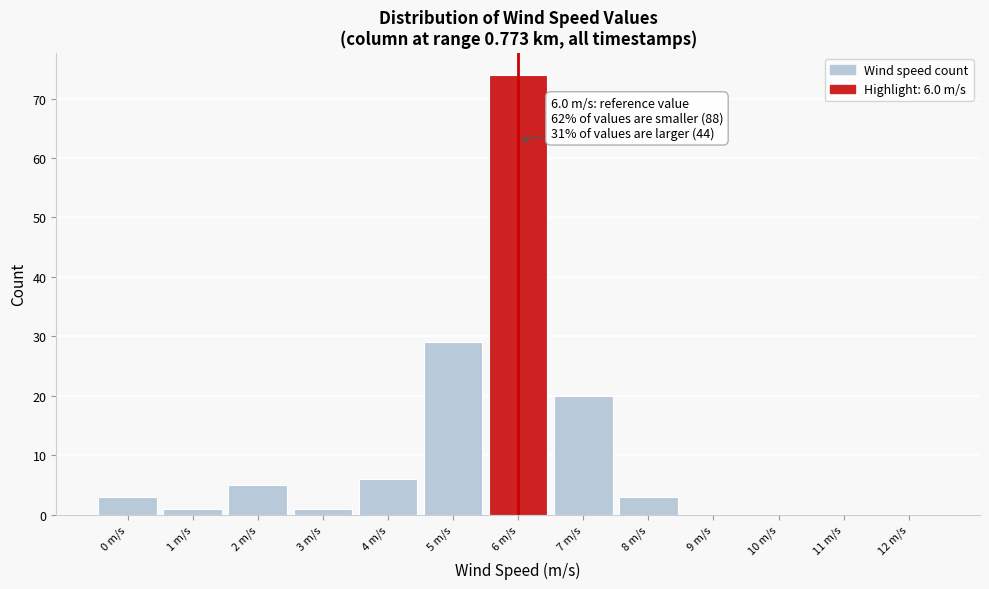

Which range on the x-axis has the tallest bar?

5.5 to 6.5